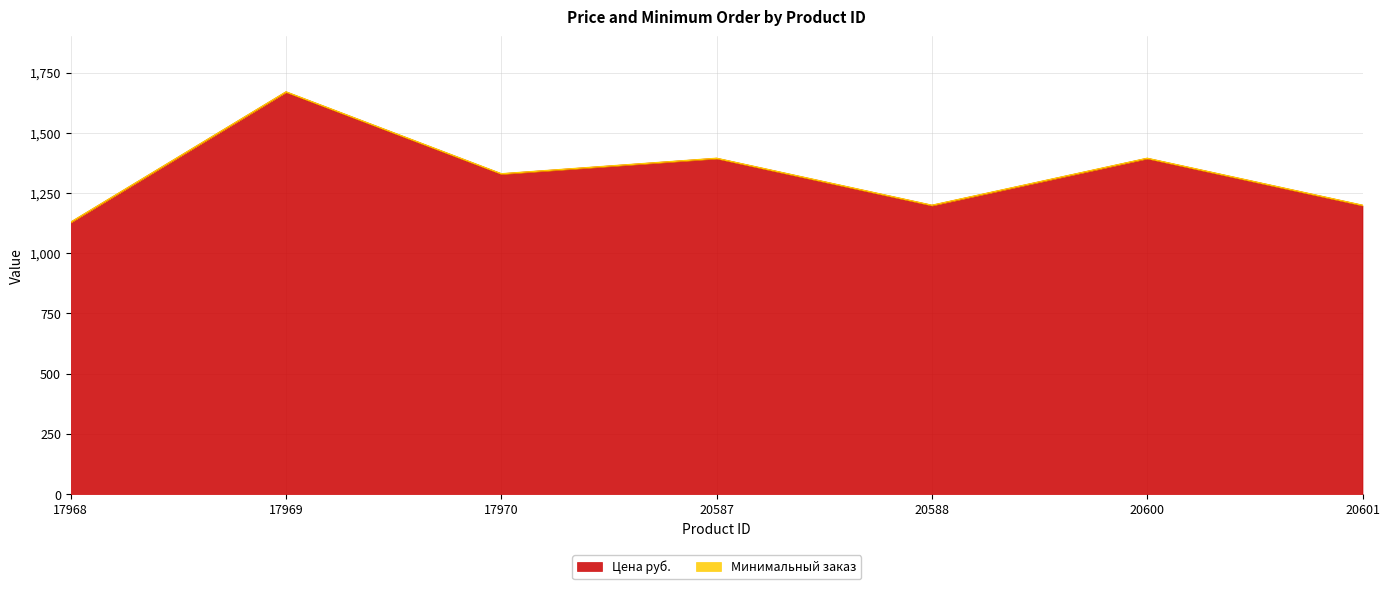

What is the difference between the values at 20587 and 17970?

64.3